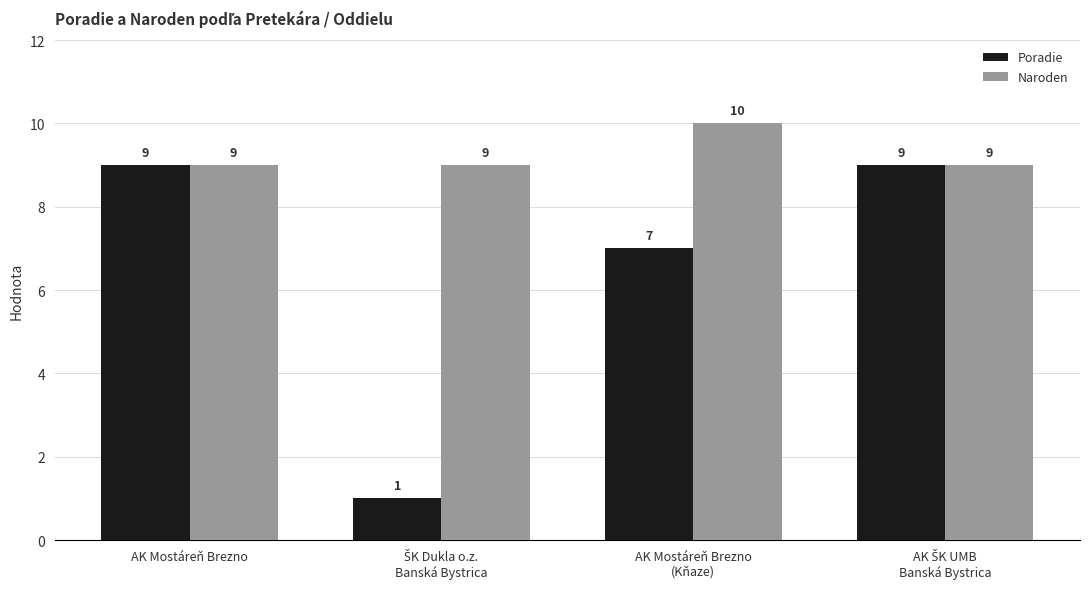

At how many categories does at least one series exceed 6?

4